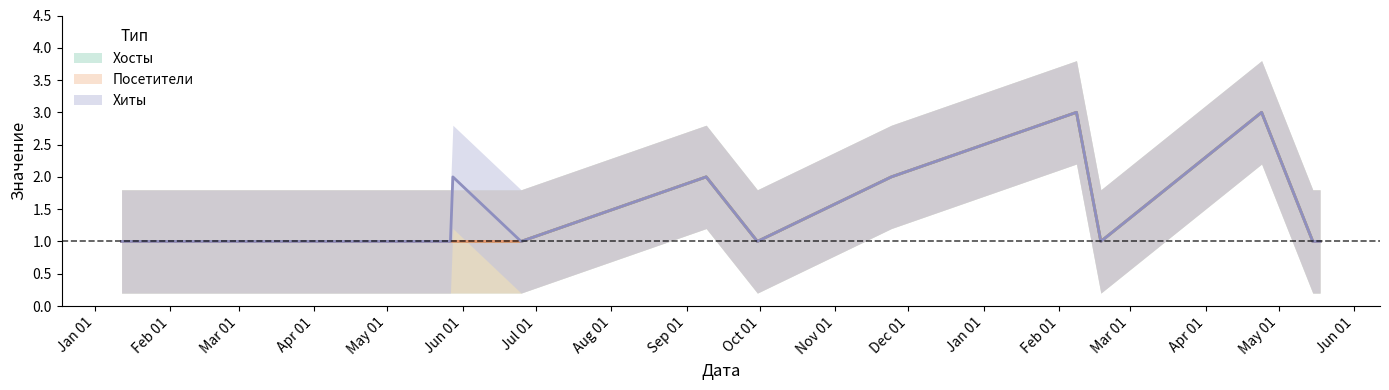

In Хиты, how many points are lower than both neighbors (excluding endpoints)?

3